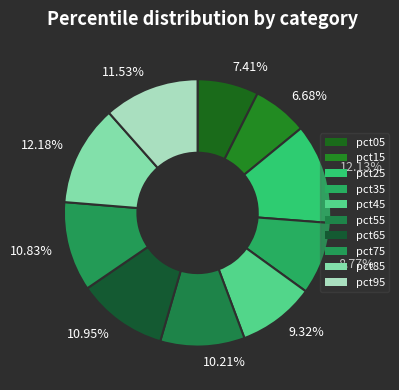

Does any single category account for the majority?

No